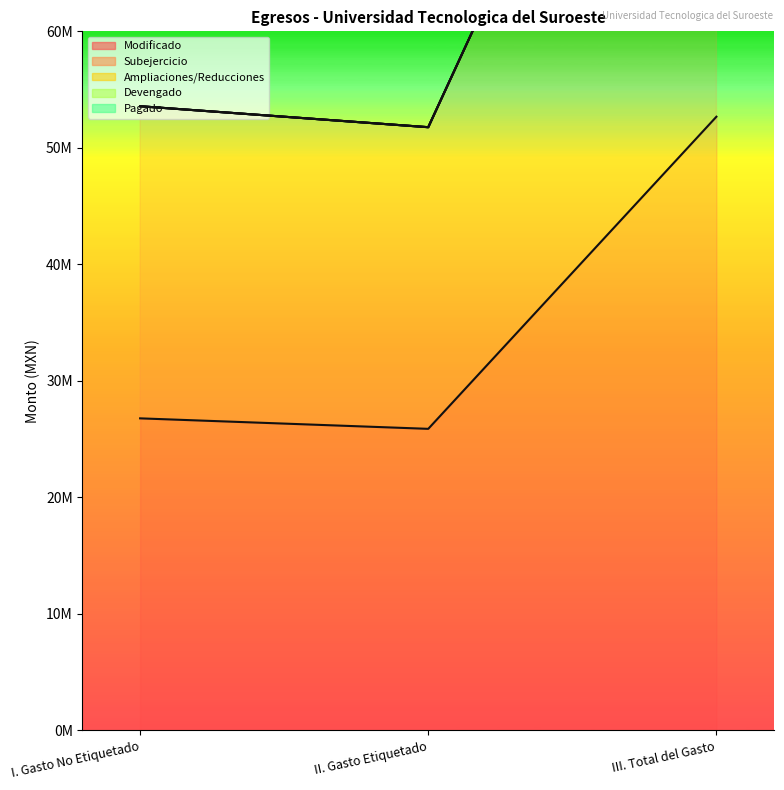

What is the label of the 3rd point from the right?

I. Gasto No Etiquetado